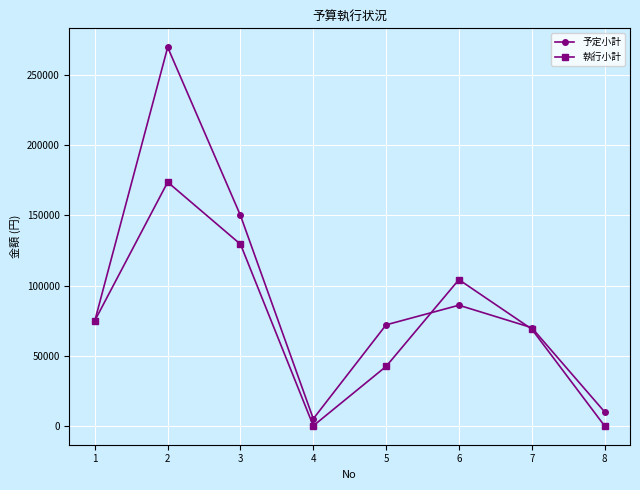

What is the greatest value displayed?

270000